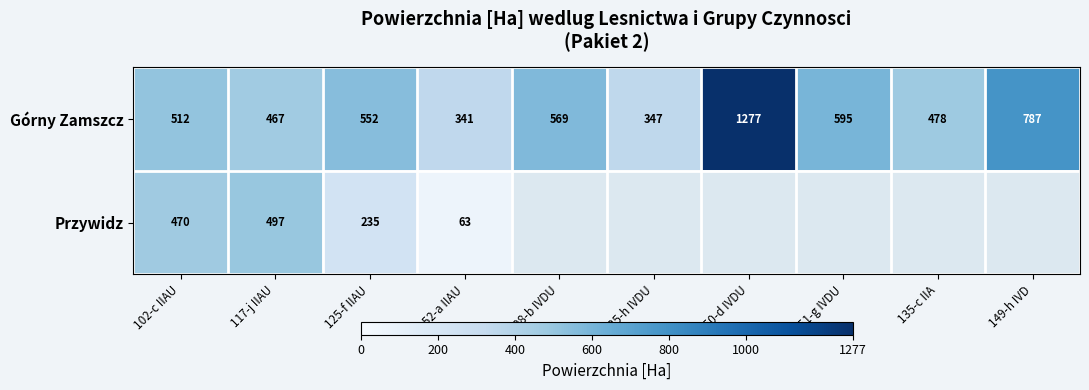

Which category has the lowest value in the Górny Zamszcz series?

152-a IIAU